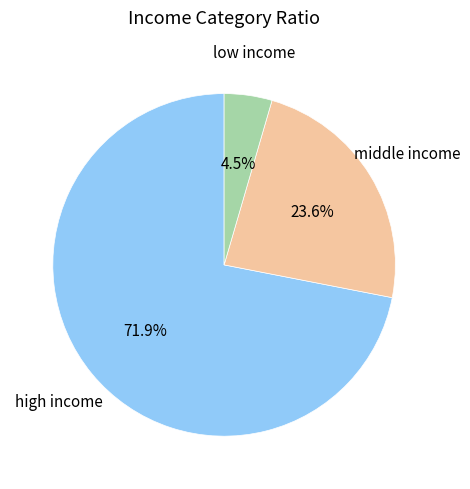

Does any single category account for the majority?

Yes